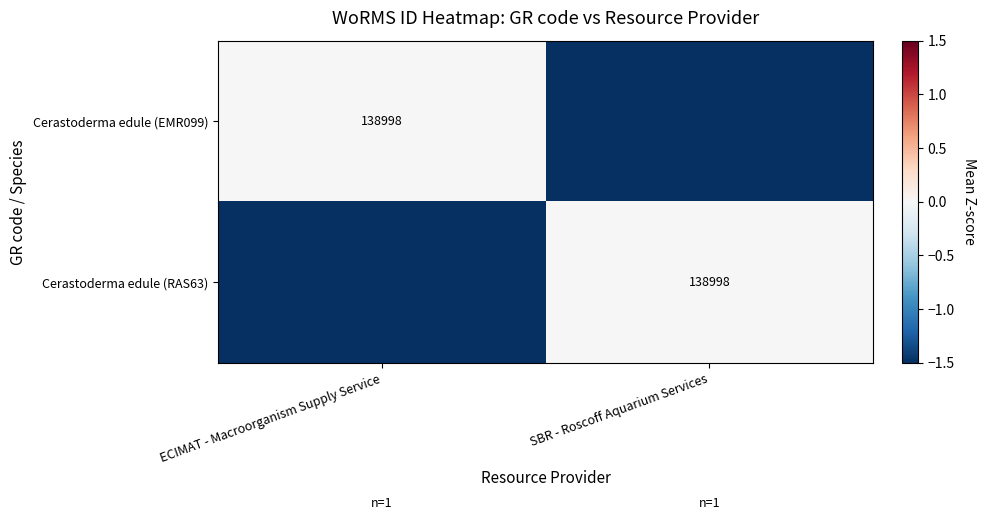

True or false: Cerastoderma edule (RAS63) has a value of 0.0 at SBR - Roscoff Aquarium Services.

True